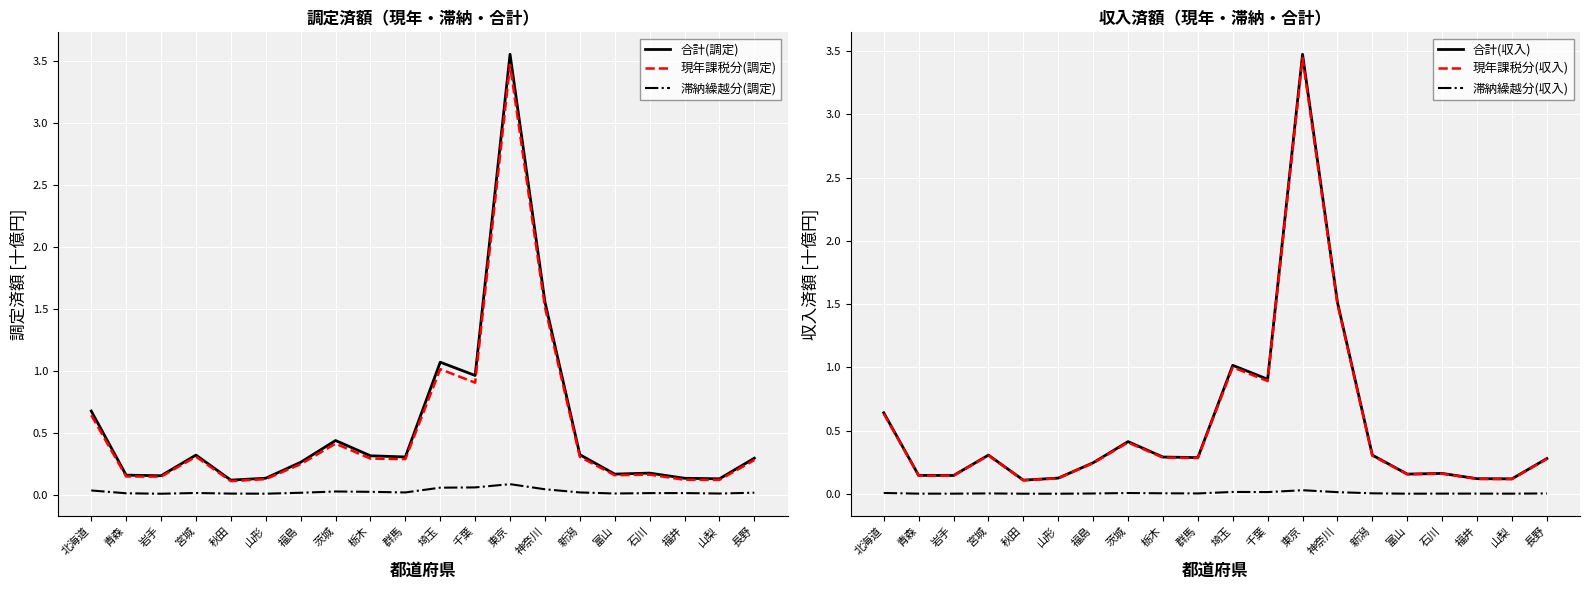

Reading right to left, transcribe all the data shown in this chart.

合計(調定): 0.3	0.1	0.1	0.2	0.2	0.3	1.6	3.6	1.0	1.1	0.3	0.3	0.4	0.3	0.1	0.1	0.3	0.2	0.2	0.7
現年課税分(調定): 0.3	0.1	0.1	0.2	0.2	0.3	1.5	3.5	0.9	1.0	0.3	0.3	0.4	0.2	0.1	0.1	0.3	0.1	0.1	0.6
滞納繰越分(調定): 0.0	0.0	0.0	0.0	0.0	0.0	0.0	0.1	0.1	0.1	0.0	0.0	0.0	0.0	0.0	0.0	0.0	0.0	0.0	0.0
合計(収入): 0.3	0.1	0.1	0.2	0.2	0.3	1.5	3.5	0.9	1.0	0.3	0.3	0.4	0.2	0.1	0.1	0.3	0.1	0.1	0.6
現年課税分(収入): 0.3	0.1	0.1	0.2	0.2	0.3	1.5	3.4	0.9	1.0	0.3	0.3	0.4	0.2	0.1	0.1	0.3	0.1	0.1	0.6
滞納繰越分(収入): 0.0	0.0	0.0	0.0	0.0	0.0	0.0	0.0	0.0	0.0	0.0	0.0	0.0	0.0	0.0	0.0	0.0	0.0	0.0	0.0